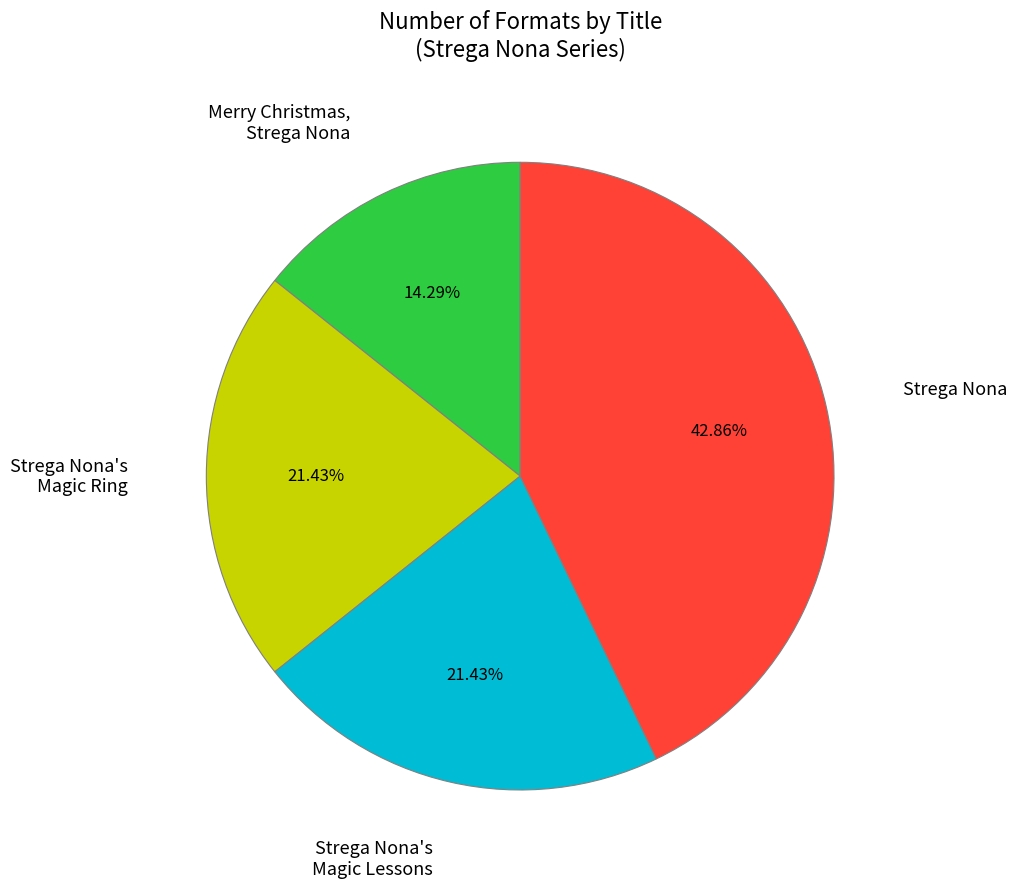

How many slices are in this pie chart?

4